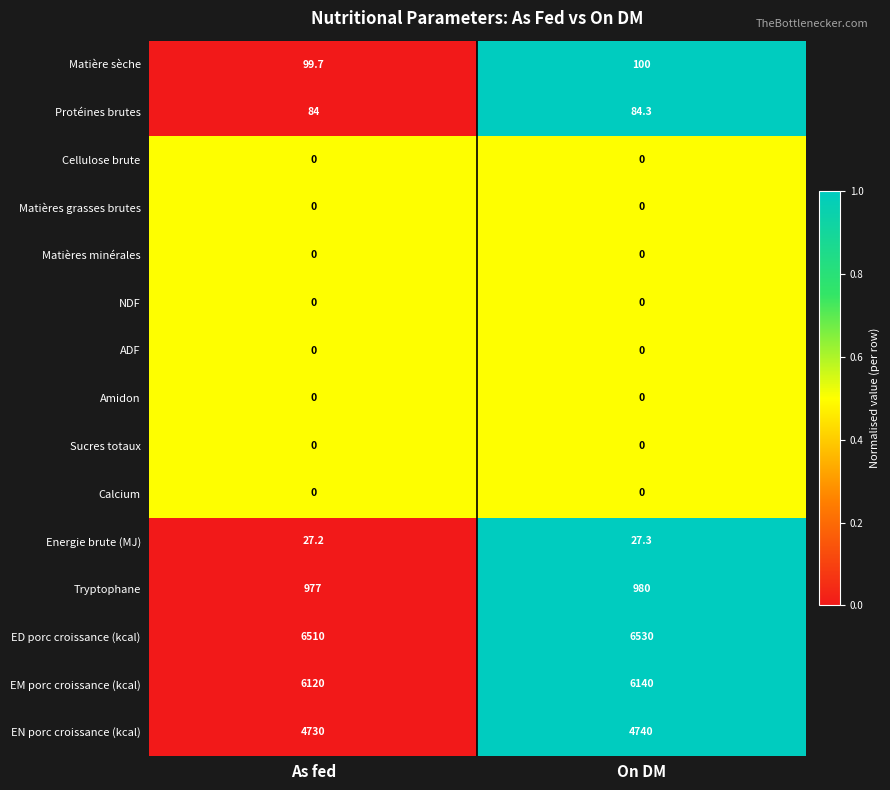

The value of Cellulose brute at As fed is 0.0. True or false?

True